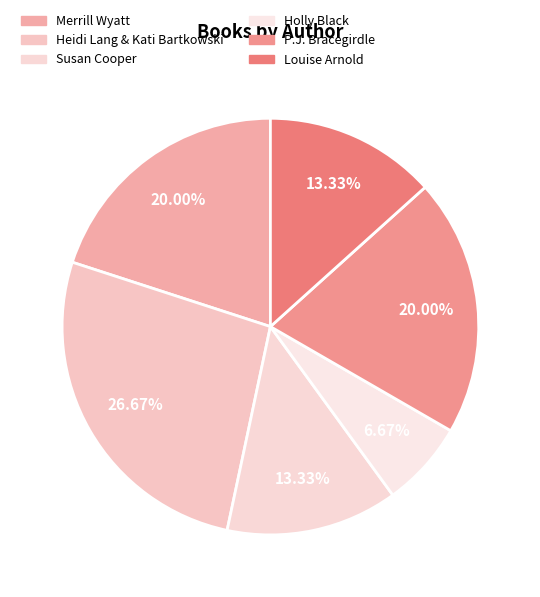

To the nearest percent, what is the average slice percentage?

17%